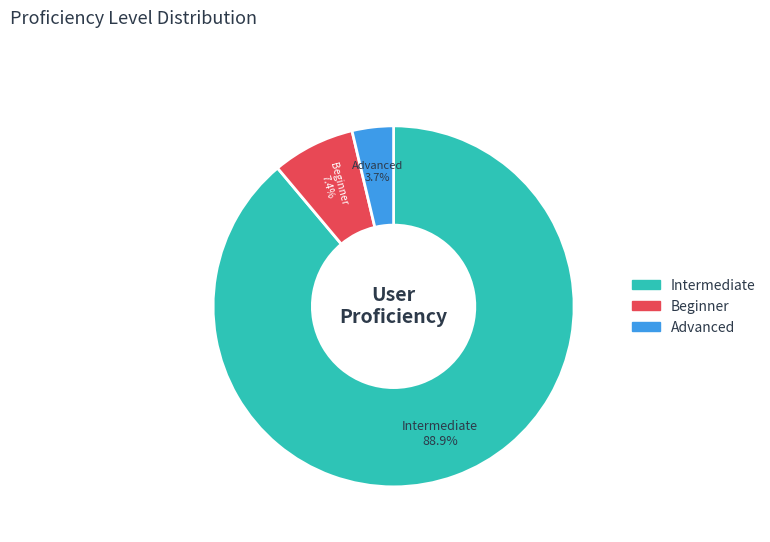

Which category accounts for the majority?

Intermediate